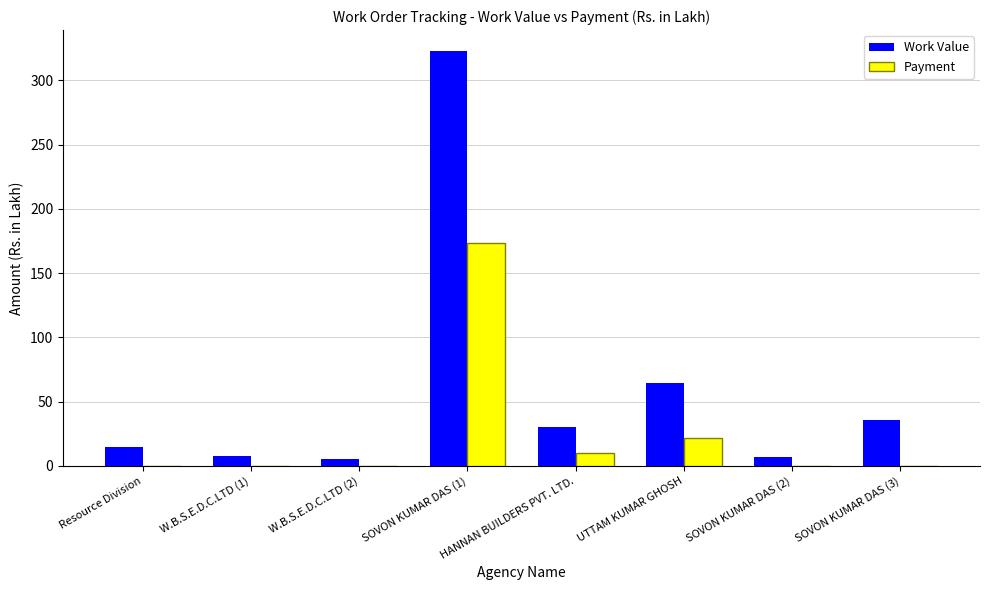

Which series changed the most between SOVON KUMAR DAS (1) and UTTAM KUMAR GHOSH?

Work Value